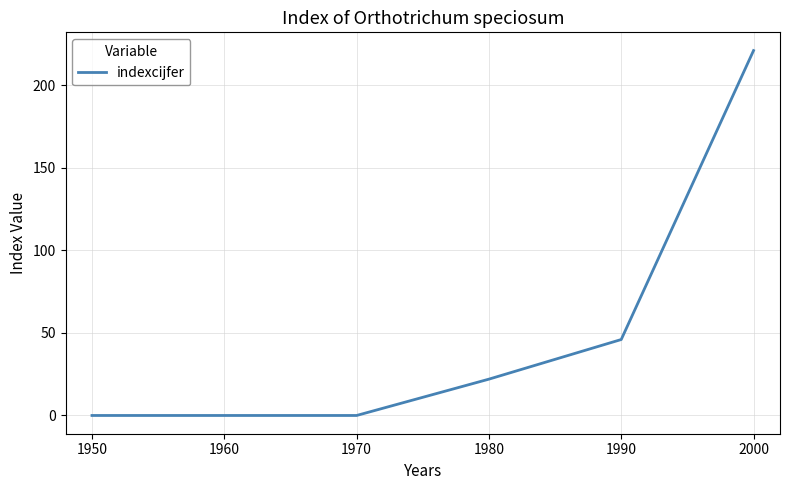

True or false: there are more than 2 points higher than both neighbors.

False